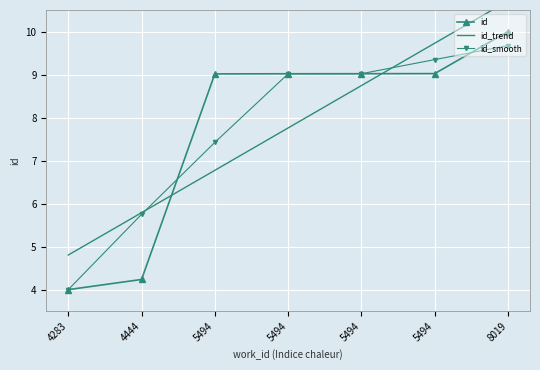

Where does the id_smooth series first go above 9?

5494